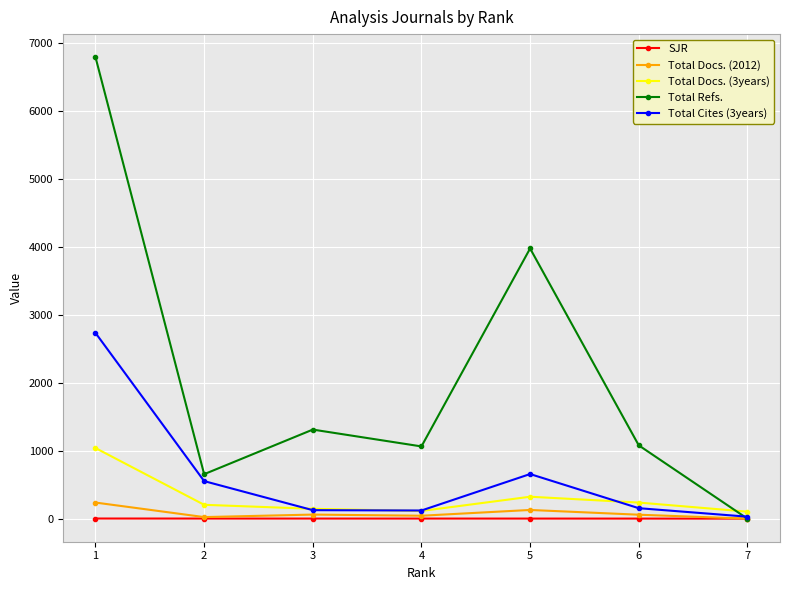

What is the sum of all Total Docs. (2012) values?

549.0